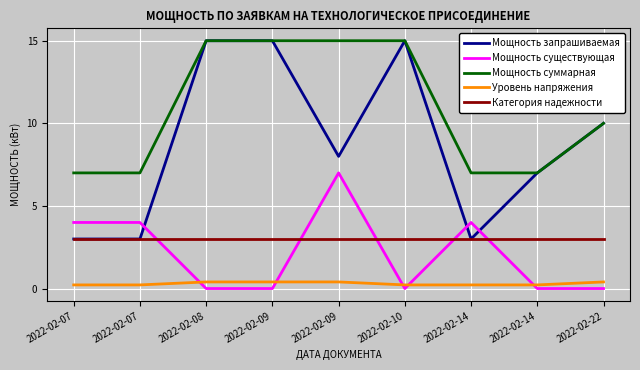

Where is the first local maximum for Мощность существующая?

2022-02-09